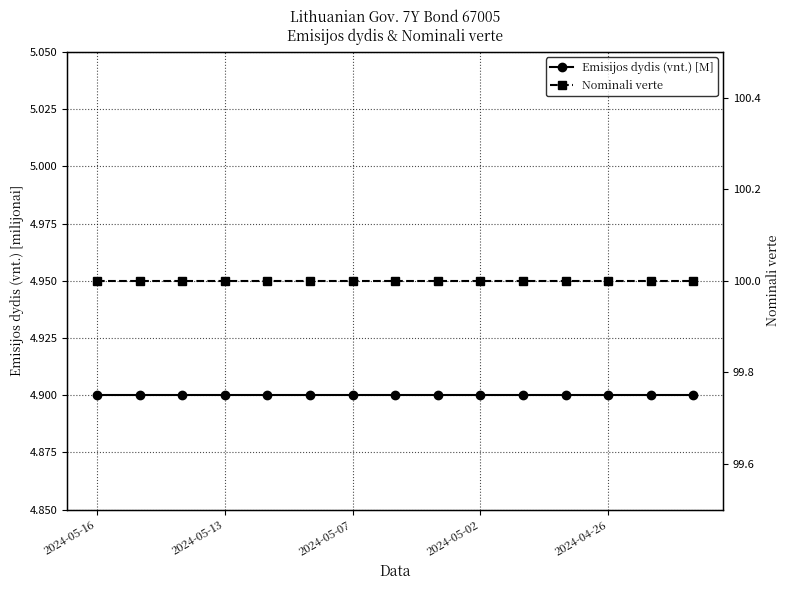

True or false: Emisijos dydis (vnt.) [M] has more than 0 points higher than both neighbors.

False